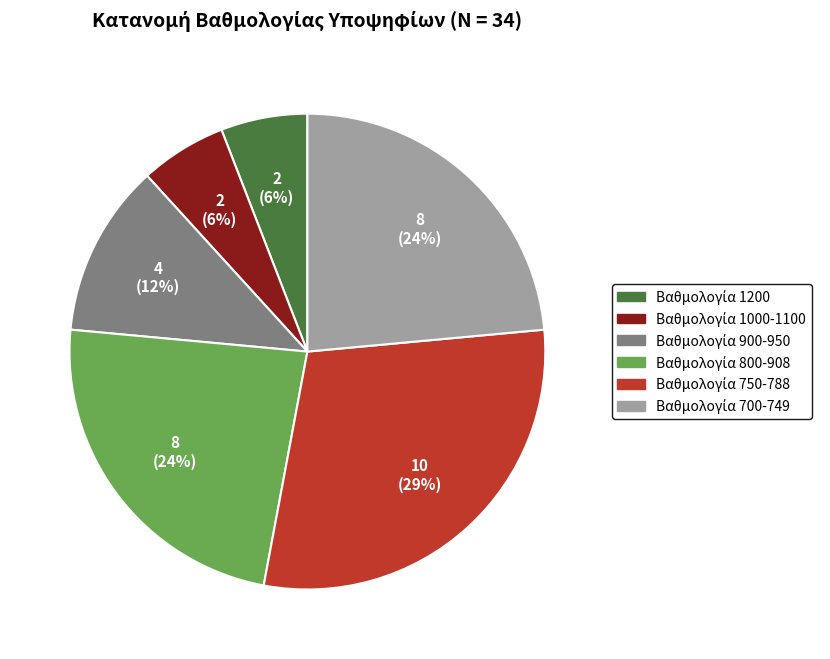

Is there any slice that represents more than half of the pie?

No